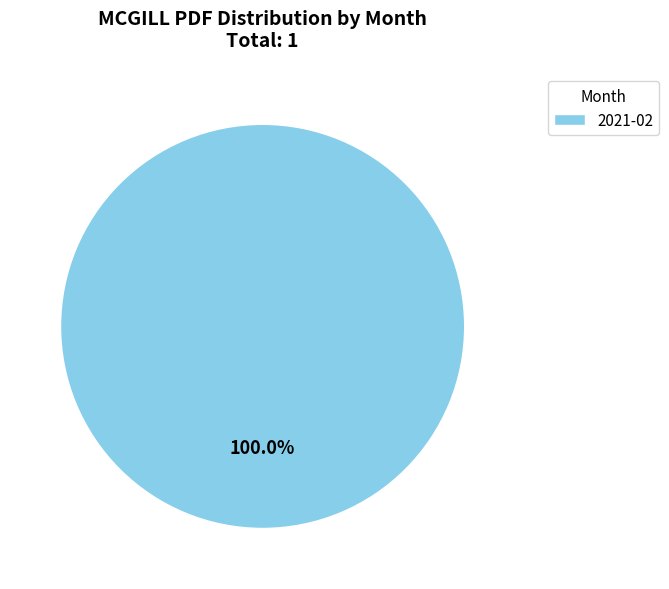

Rank the categories by value from lowest to highest.

2021-02